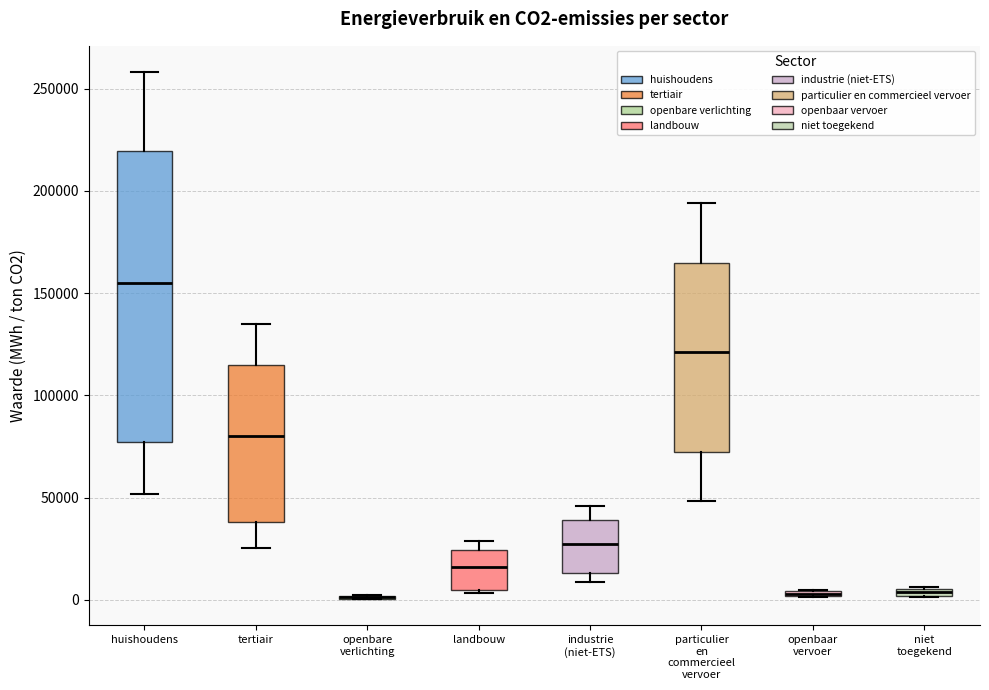

Comparing the boxes themselves (not the whiskers), which one is the tallest?

huishoudens